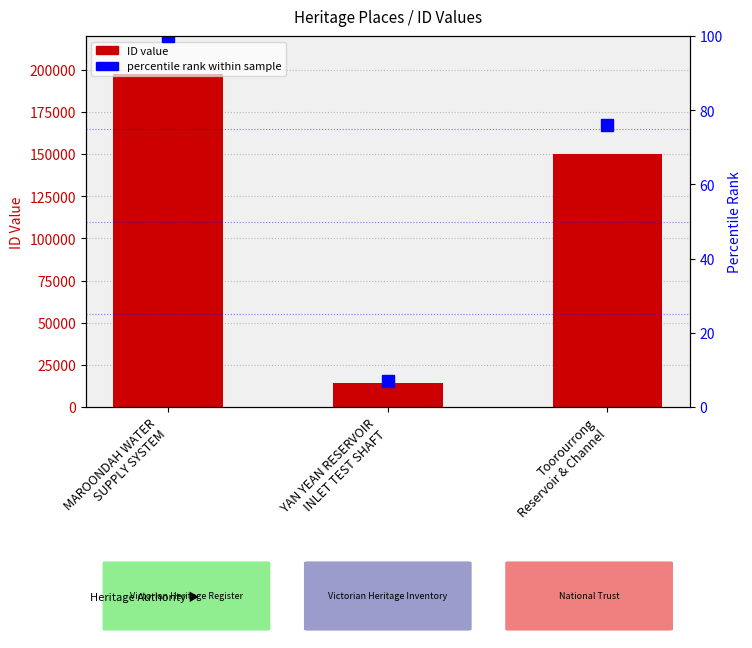

Read the percentile rank within sample value at Toorourrong
Reservoir & Channel.

75.9